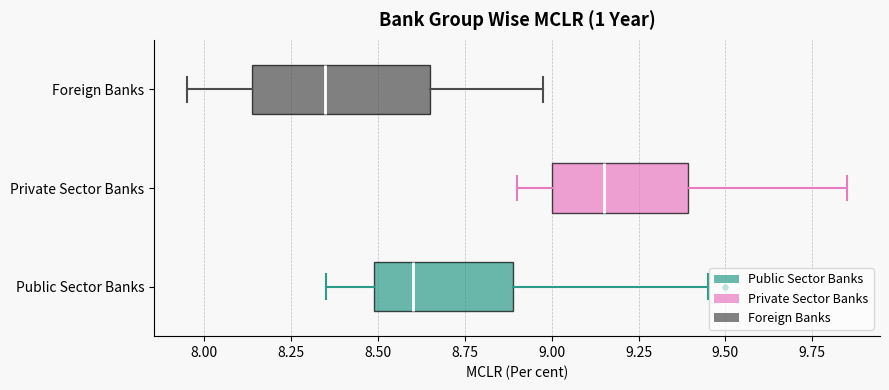

Which box is the widest, from its left edge to its right edge?

Foreign Banks